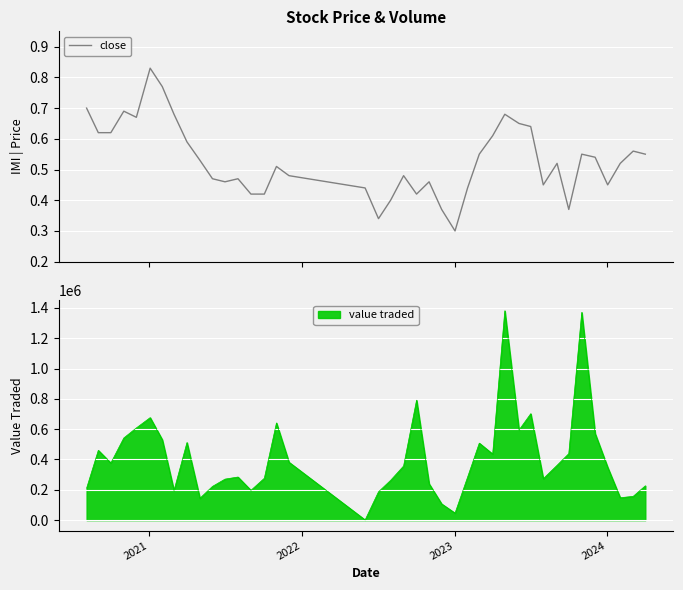

How many points are lower than both their immediate neighbors (excluding endpoints)?

8